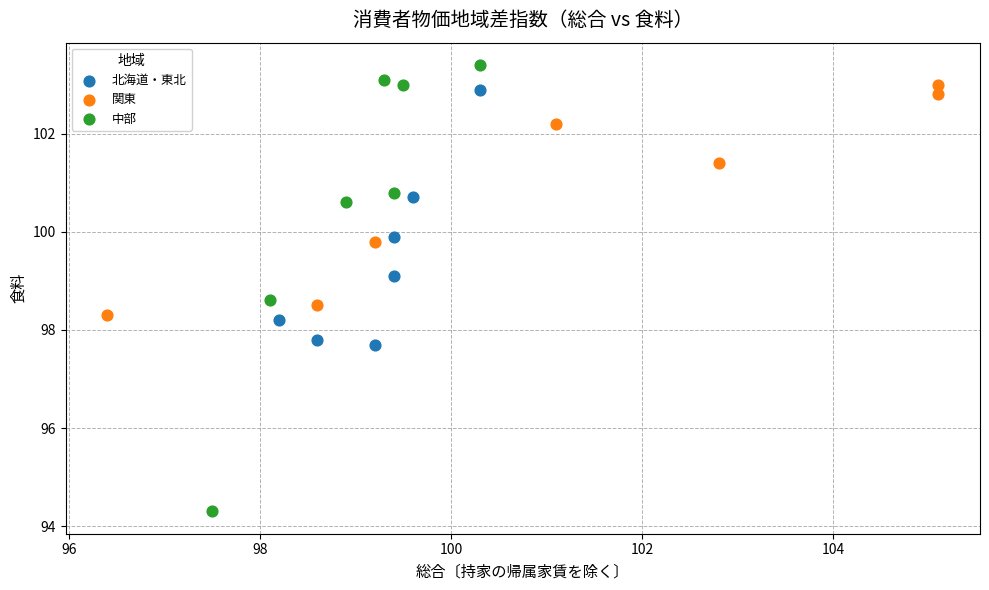

What are all the series names shown in the legend?

北海道・東北, 関東, 中部